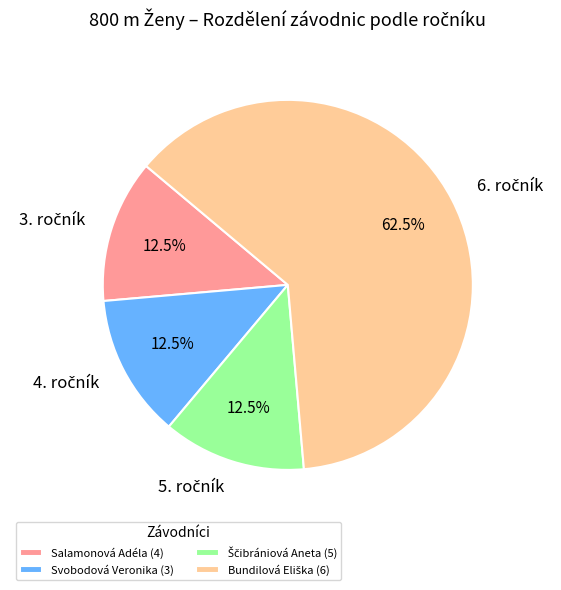

How many segments does this pie chart have?

4